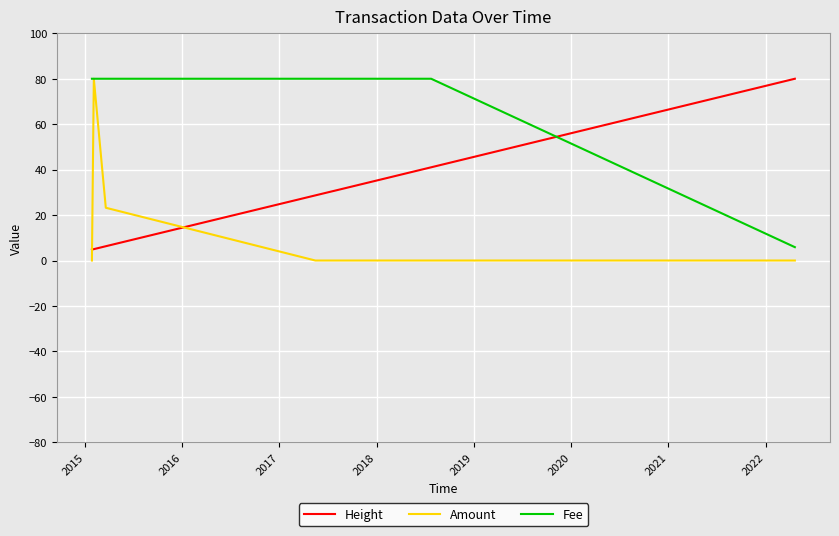

Rank the series by their average value, from lowest to highest.

Amount, Height, Fee